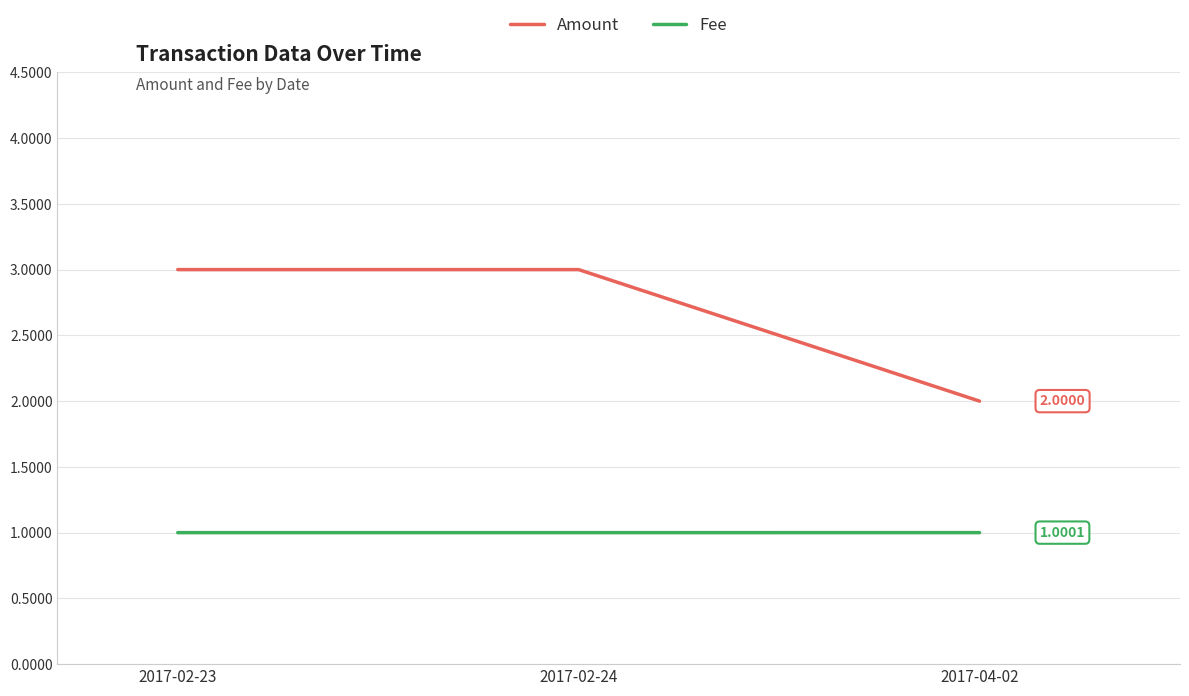

What is the total value across all series at 2017-02-24?

4.0